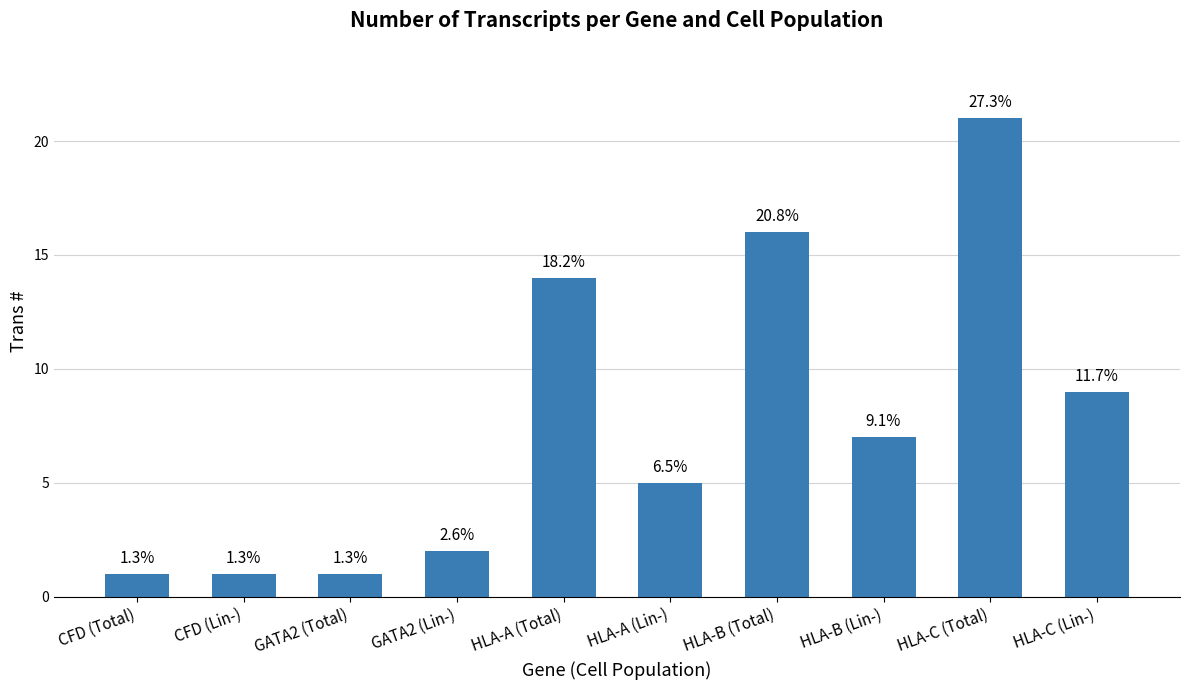

What is the difference between the maximum and minimum values?

20